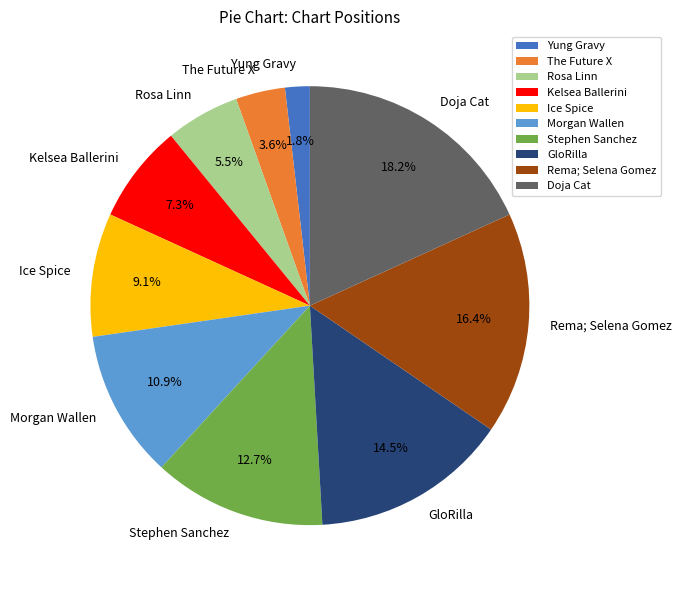

How many slices are in this pie chart?

10